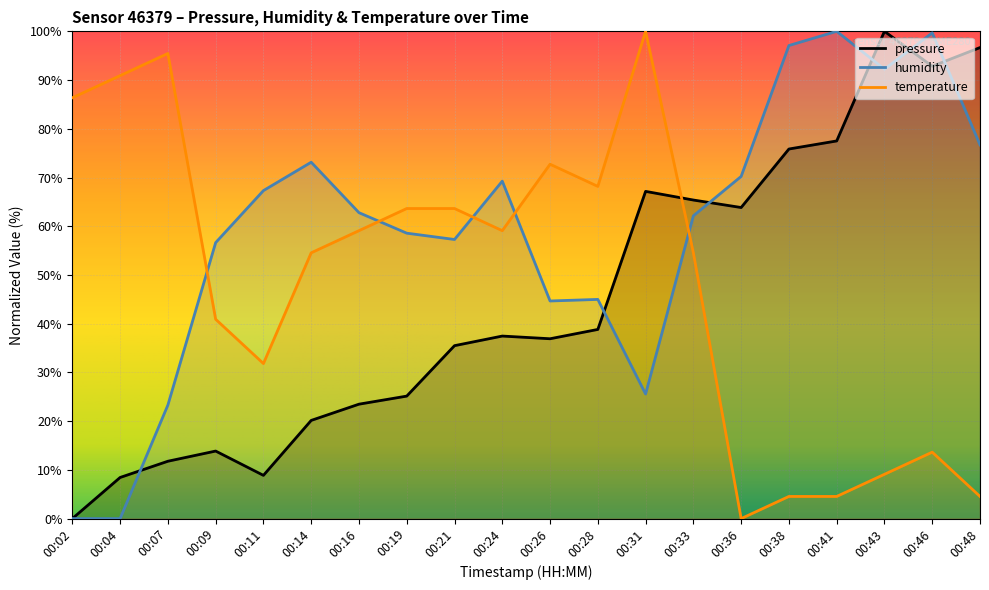

Reading left to right, list all the values displayed in this chart.

pressure: 0.0	8.4	11.8	13.9	8.9	20.1	23.5	25.1	35.5	37.5	36.9	38.8	67.2	65.4	63.8	75.8	77.5	100.0	92.8	96.7
humidity: 0.0	0.0	23.3	56.6	67.3	73.1	62.8	58.6	57.3	69.3	44.7	45.0	25.6	62.1	70.2	97.1	100.0	92.2	99.7	76.7
temperature: 86.4	90.9	95.5	40.9	31.8	54.5	59.1	63.6	63.6	59.1	72.7	68.2	100.0	54.5	0.0	4.5	4.5	9.1	13.6	4.5